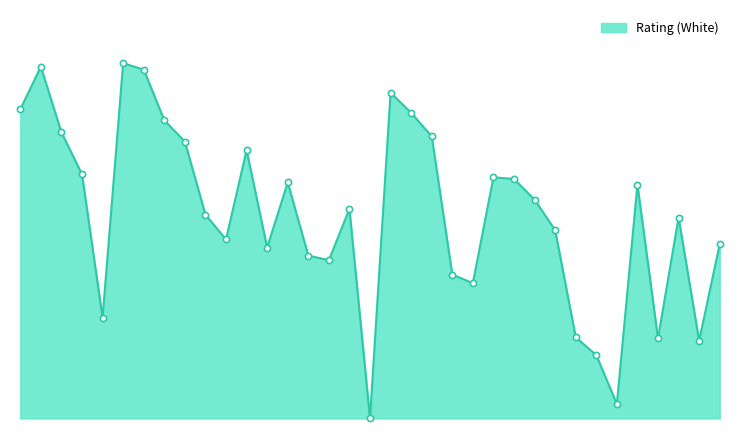

Is this an area chart (filled region under the line)?

Yes